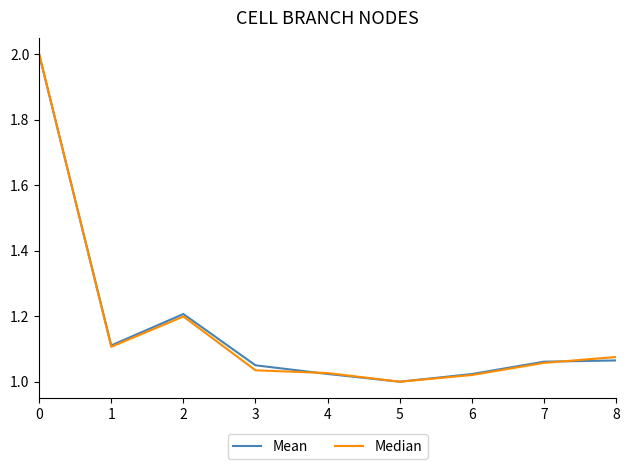

True or false: Mean has a value of 1.1 at 1.

True